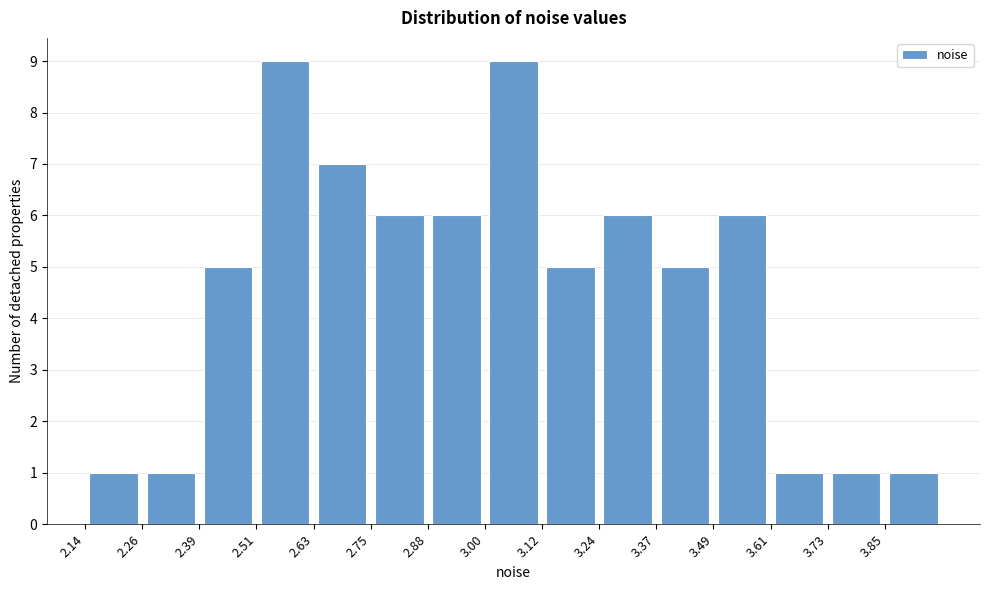

Reading left to right, transcribe this chart: for each bar, give the range it covers on the x-axis and its height. Neither the bar edges nor the heights are printed on the chart, so give them approximately, as read against the axes.

2.14 to 2.26: 1
2.26 to 2.38: 1
2.38 to 2.50: 5
2.50 to 2.64: 9
2.64 to 2.76: 7
2.76 to 2.88: 6
2.88 to 3.00: 6
3.00 to 3.12: 9
3.12 to 3.24: 5
3.24 to 3.36: 6
3.36 to 3.48: 5
3.48 to 3.60: 6
3.60 to 3.74: 1
3.74 to 3.86: 1
3.86 to 3.98: 1